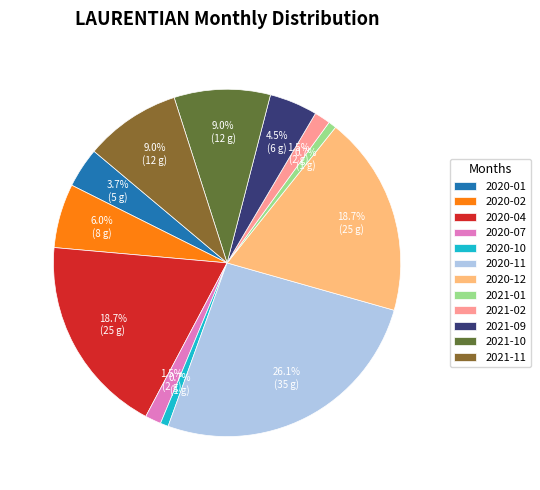

Count the number of slices in the pie.

12